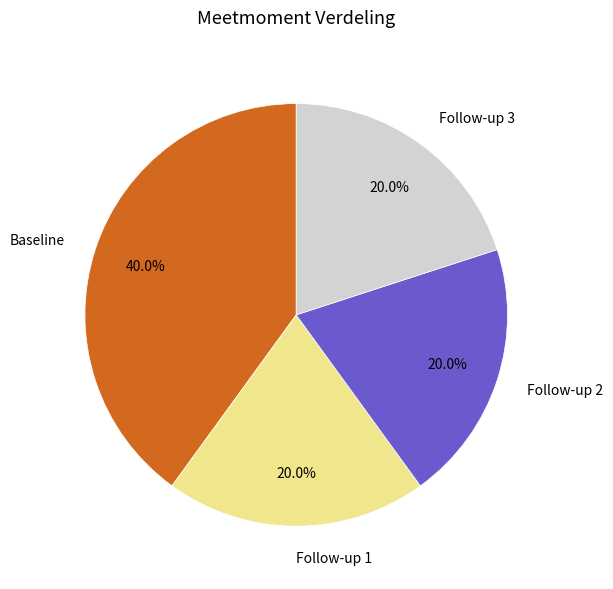

To the nearest percent, what portion does Follow-up 1 represent?

20%